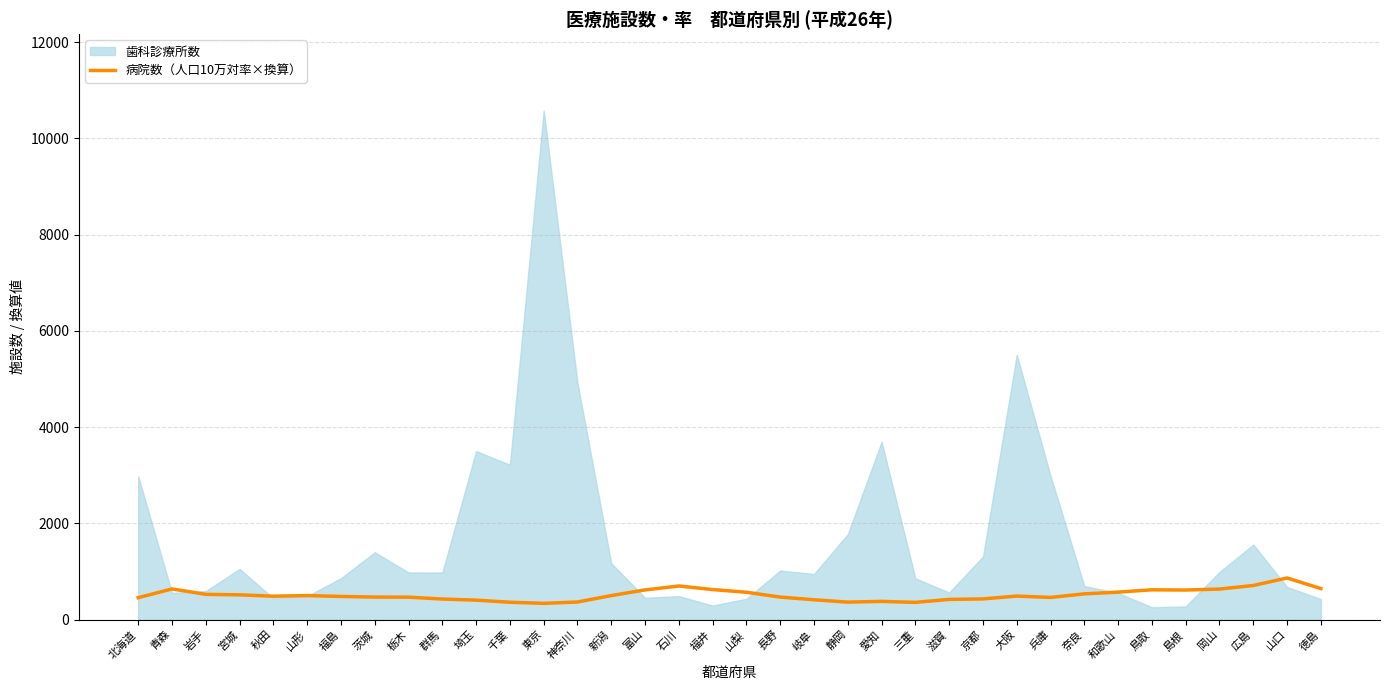

Is it true that the value at 山梨 is 238.7?

False